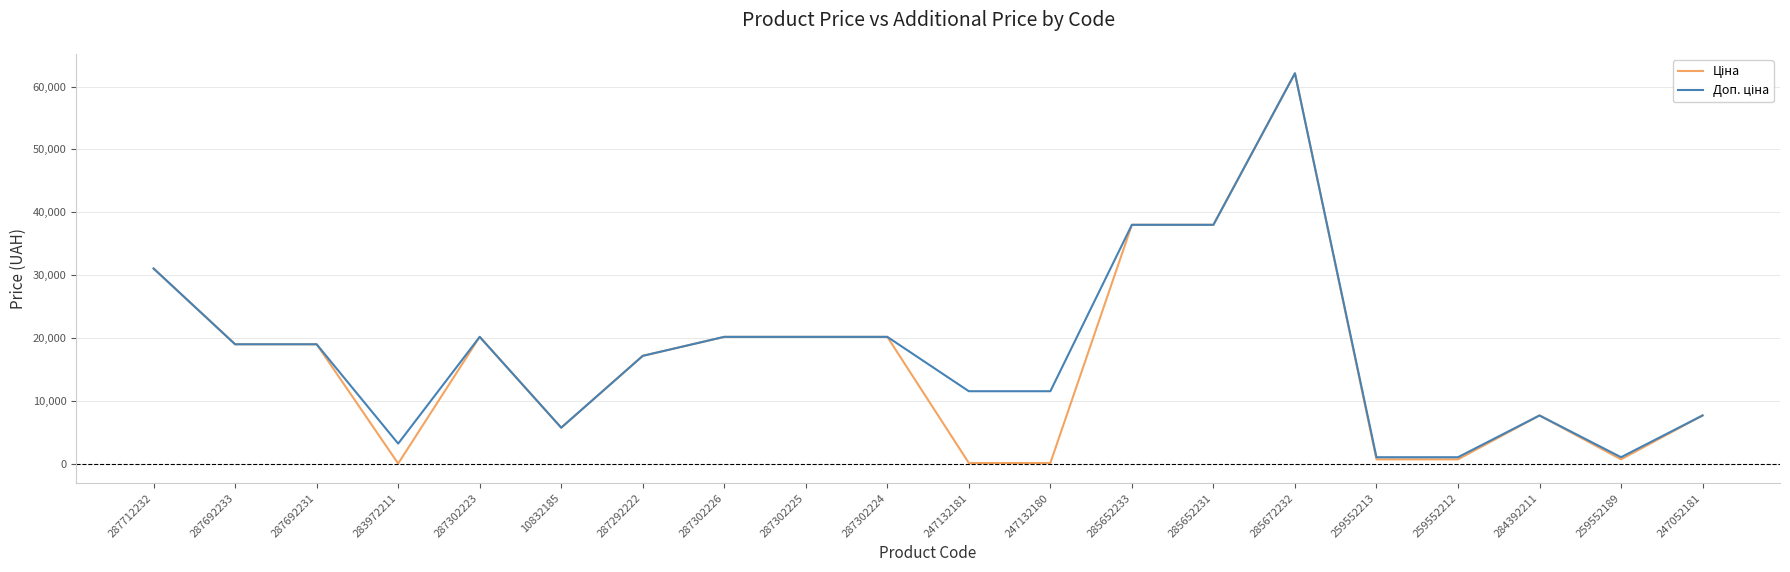

What is the total value across all series at 287692231?

38011.3